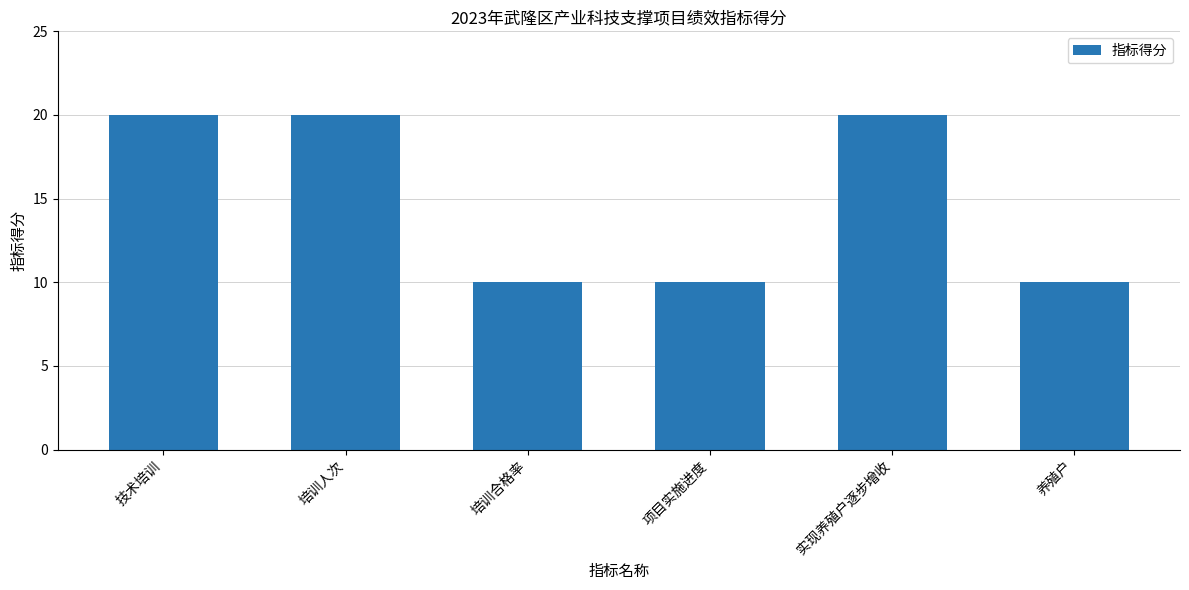

How many values are below 20?

3